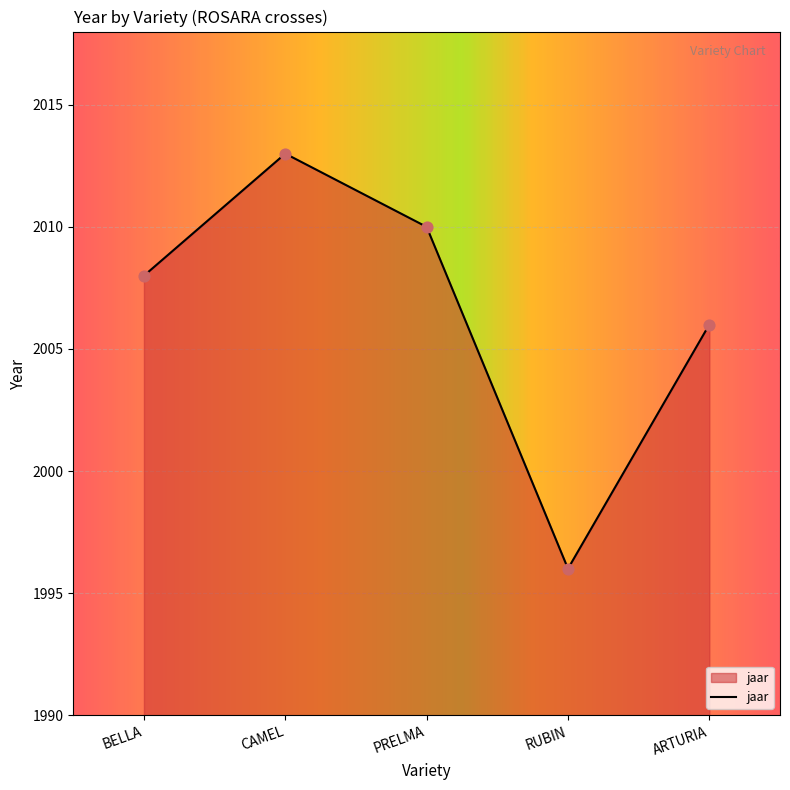

Which has a higher value, BELLA or ARTURIA?

BELLA